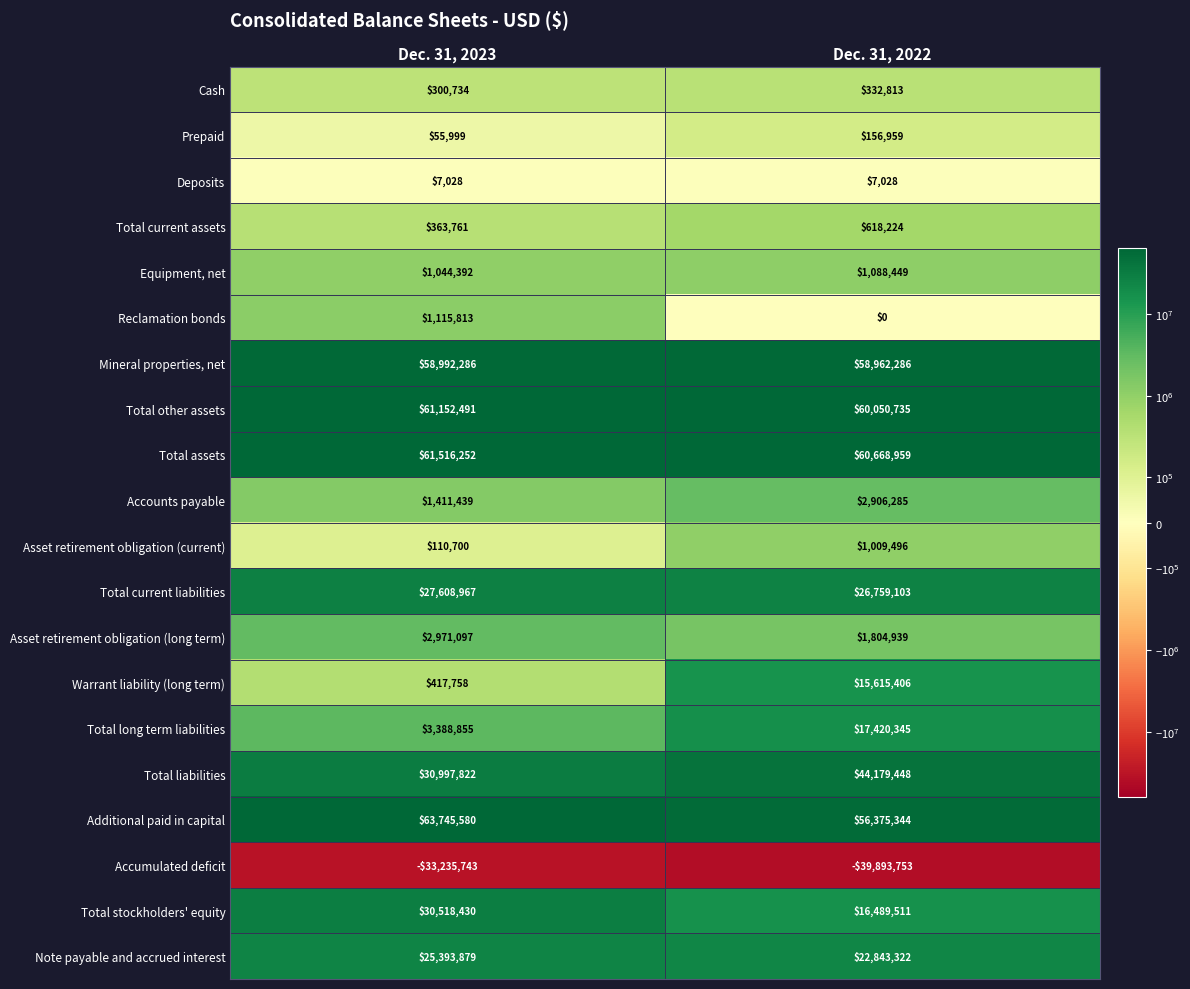

Which category has the highest value across all series?

Dec. 31, 2023